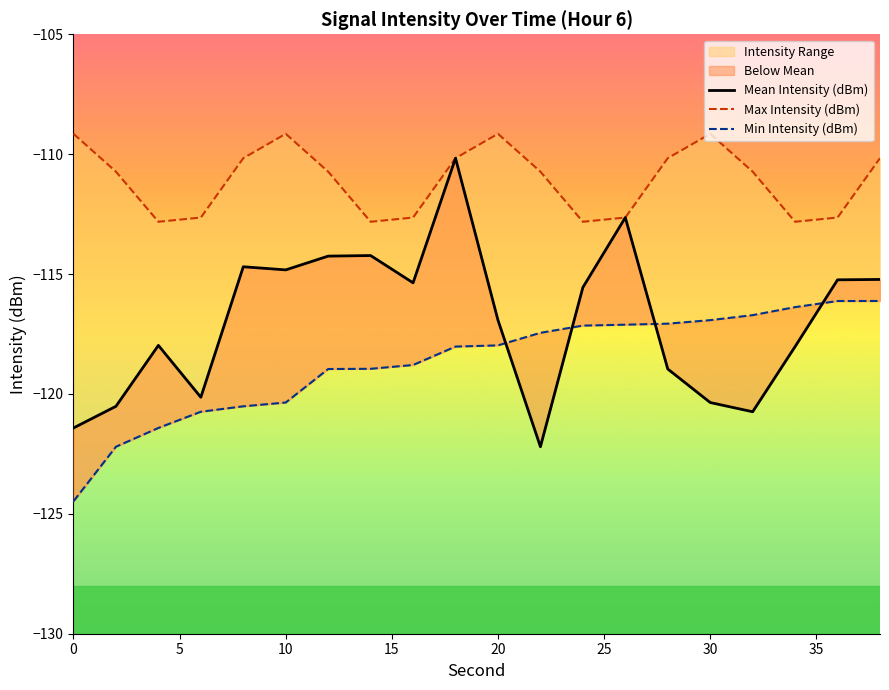

Which series has the widest spread of values?

Mean Intensity (dBm)